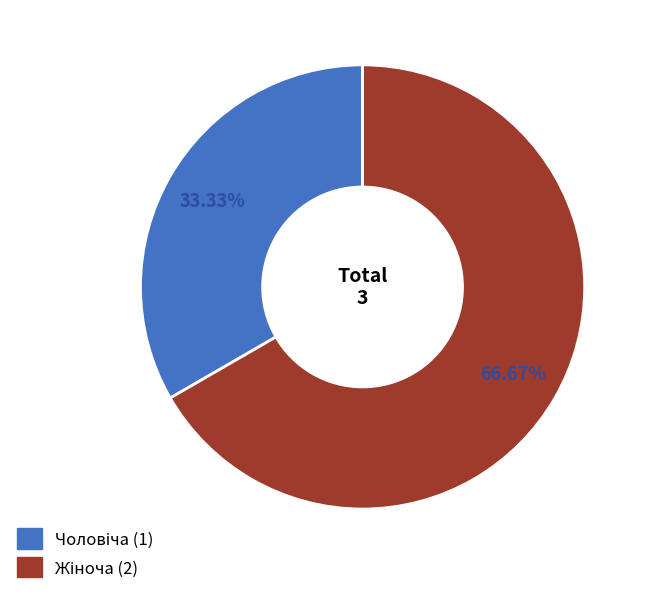

Is there any slice that represents more than half of the pie?

Yes